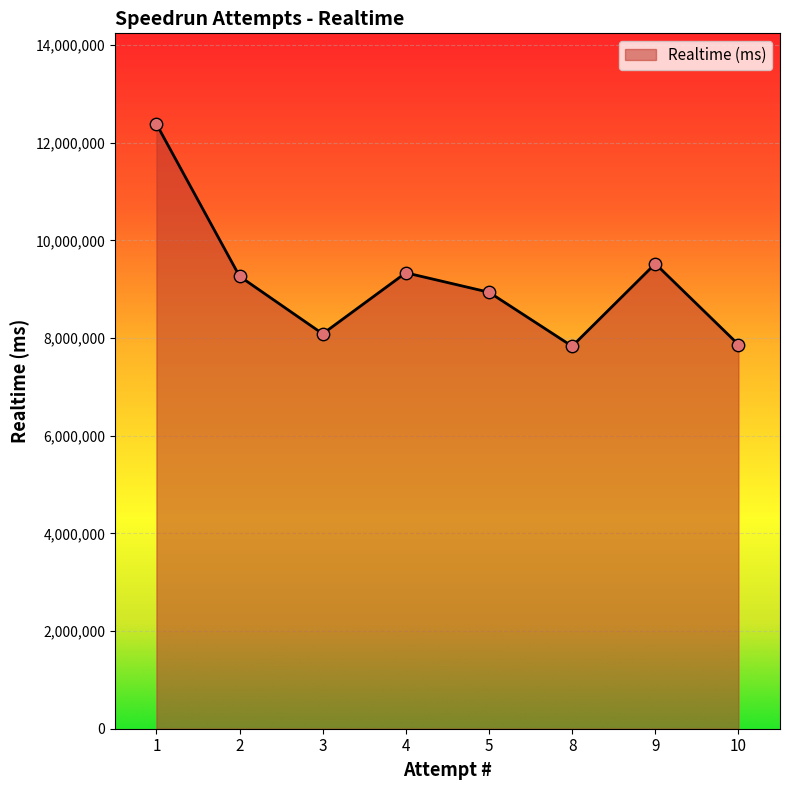

Which has a higher value, 9 or 5?

9